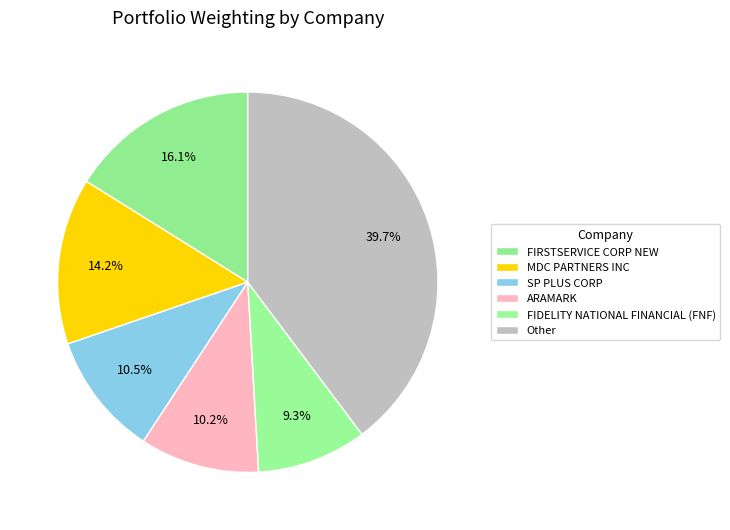

What is the largest slice in the pie chart?

Other